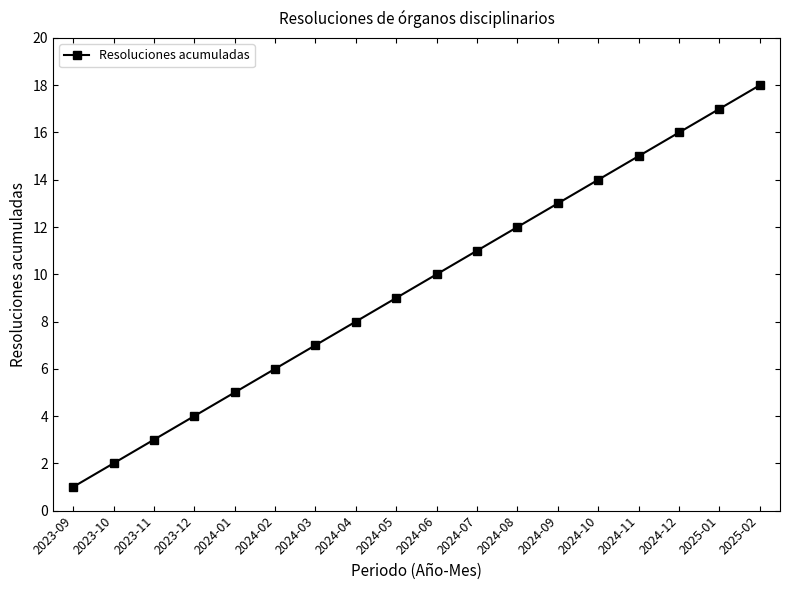

At which label is the value closest to 9?

2024-05